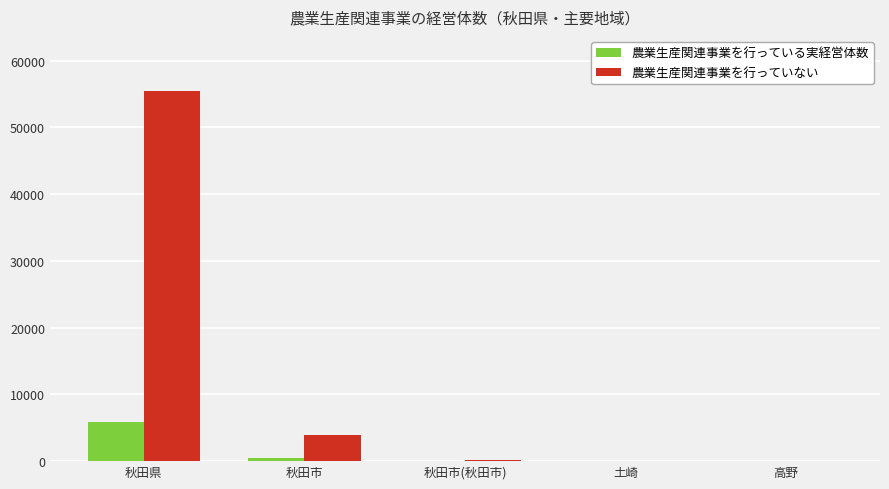

Is it true that 農業生産関連事業を行っていない equals 92433 at 秋田県?

False